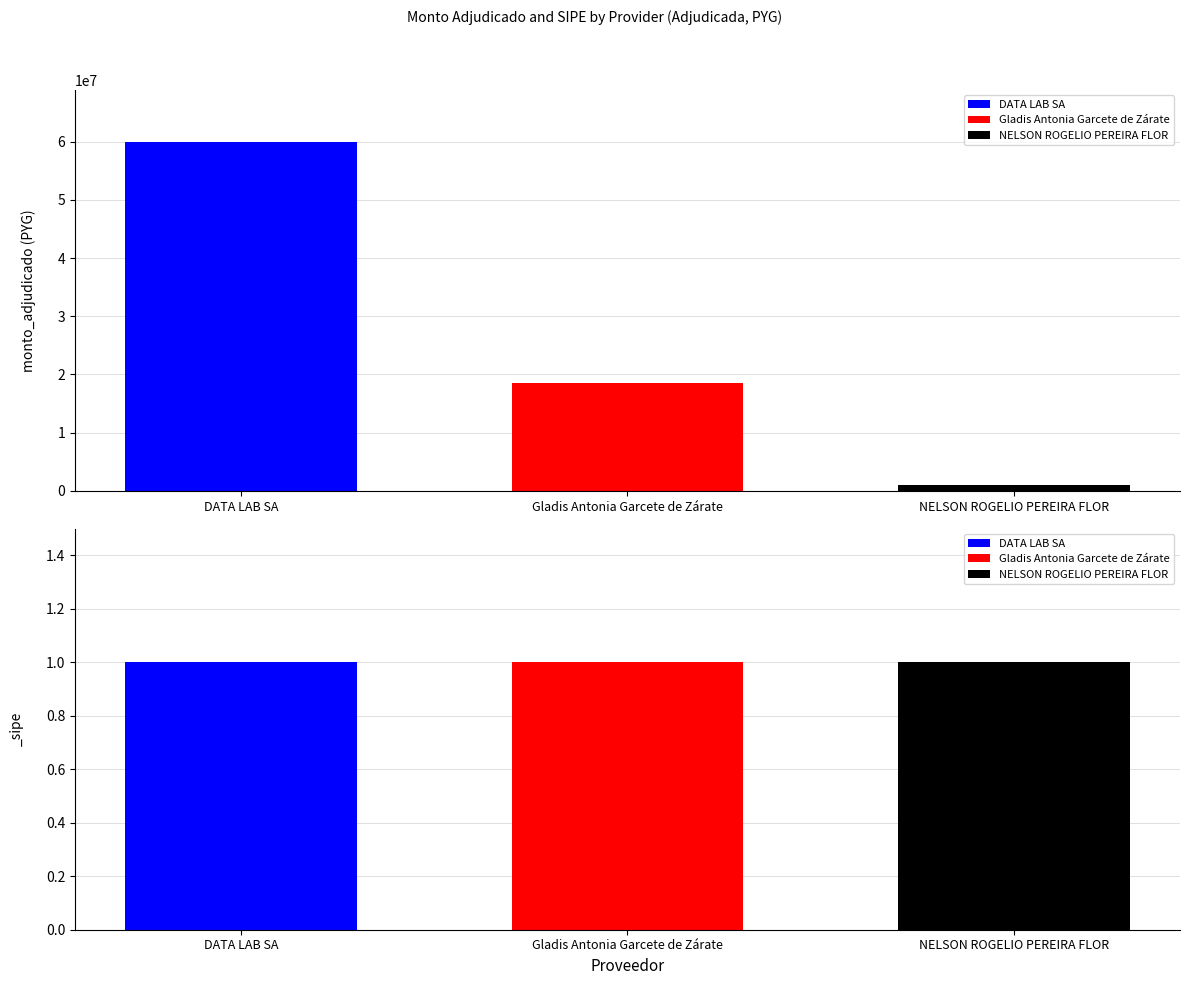

List the series in order of their overall mean, highest first.

monto_adjudicado, _sipe